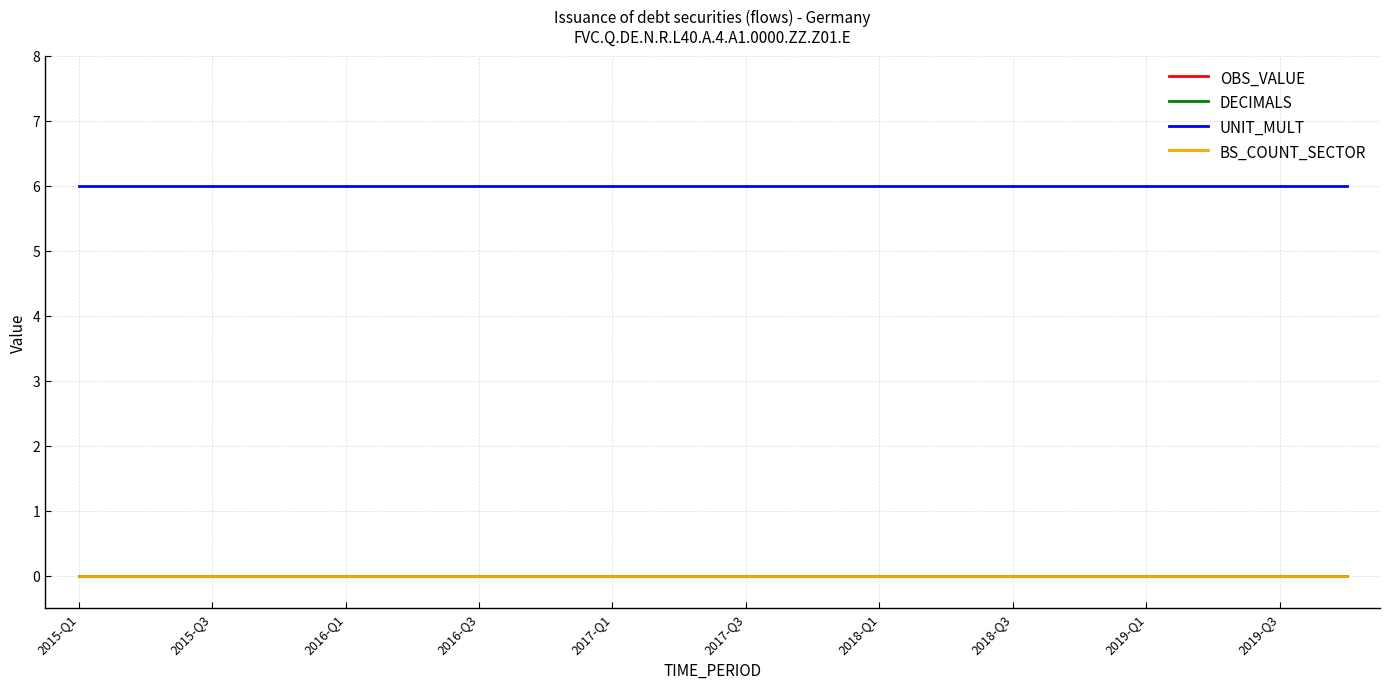

Is this an area chart (filled region under the line)?

No